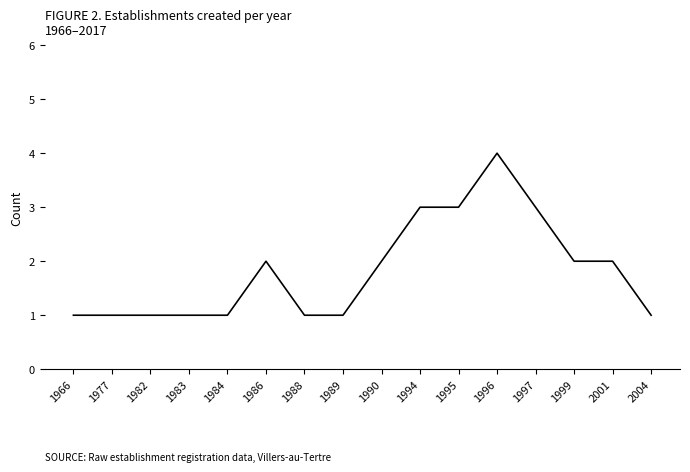

What is the ratio of the value at 1988 to the value at 2001?

0.5